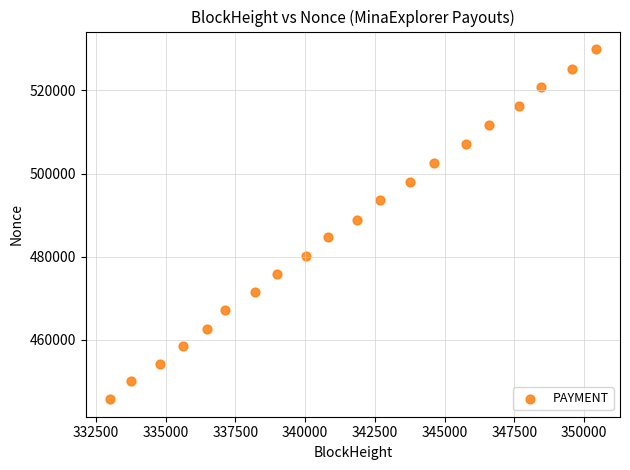

What is the range of Y values (max minus min)?

84236